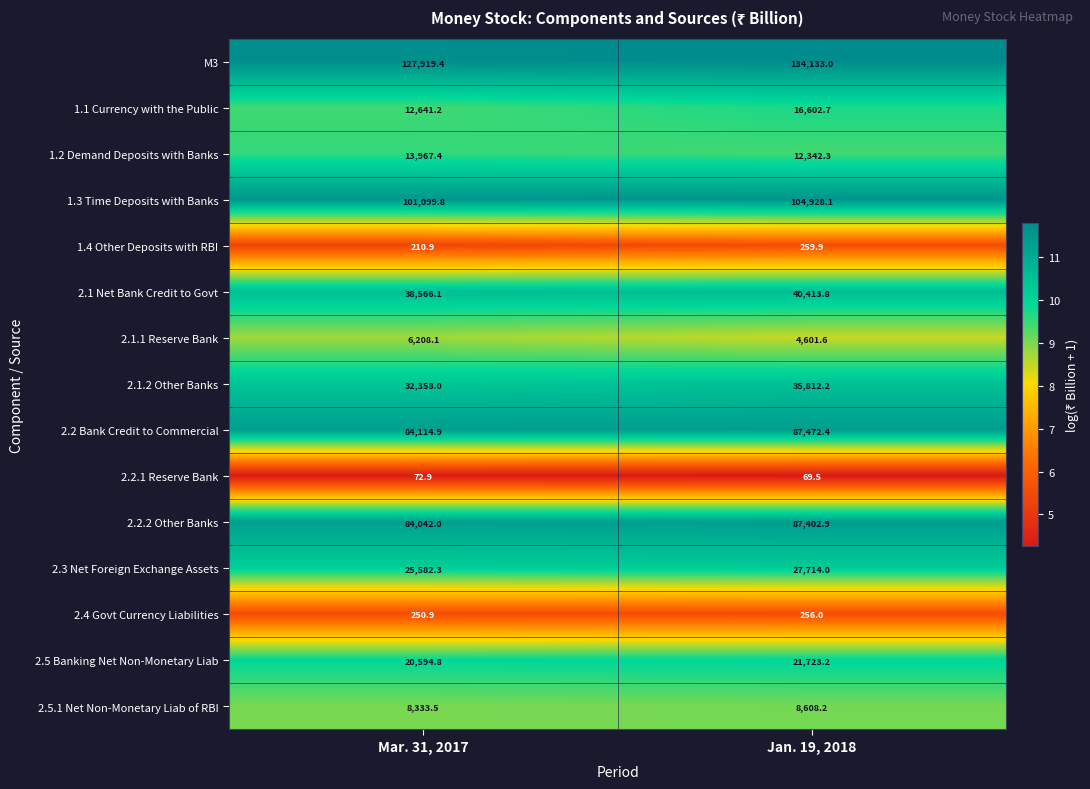

What is the difference between the highest and lowest values at Jan. 19, 2018?

134063.5